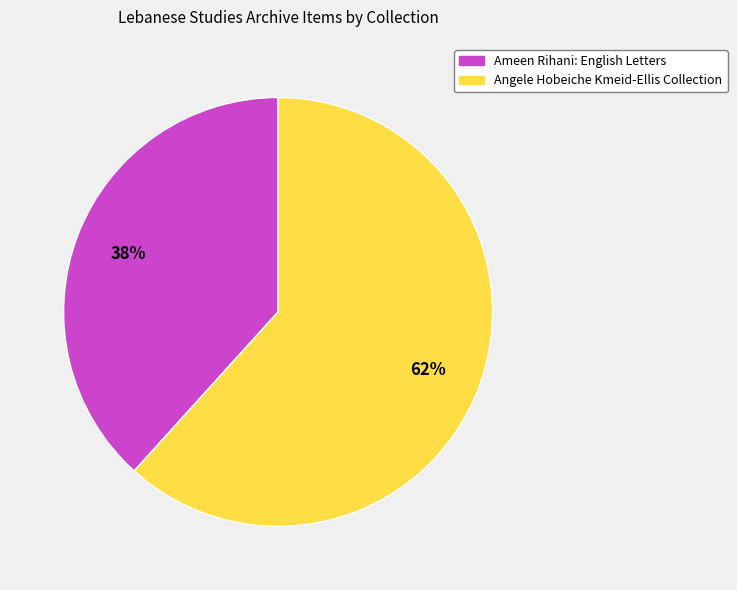

Which category has the smallest portion of the pie?

Ameen Rihani: English Letters